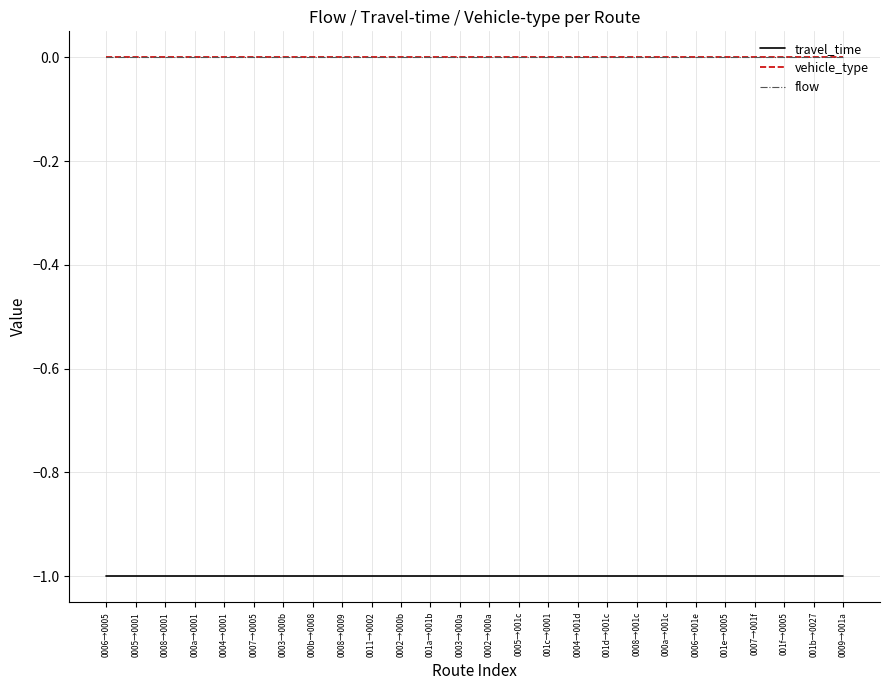

Reading right to left, what are all the values shown in this chart?

travel_time: 0009→001a=-1	001b→0027=-1	001f→0005=-1	0007→001f=-1	001e→0005=-1	0006→001e=-1	000a→001c=-1	0008→001c=-1	001d→001c=-1	0004→001d=-1	001c→0001=-1	0005→001c=-1	0002→000a=-1	0003→000a=-1	001a→001b=-1	0002→000b=-1	0011→0002=-1	0008→0009=-1	000b→0008=-1	0003→000b=-1	0007→0005=-1	0004→0001=-1	000a→0001=-1	0008→0001=-1	0005→0001=-1	0006→0005=-1
vehicle_type: 0009→001a=0	001b→0027=0	001f→0005=0	0007→001f=0	001e→0005=0	0006→001e=0	000a→001c=0	0008→001c=0	001d→001c=0	0004→001d=0	001c→0001=0	0005→001c=0	0002→000a=0	0003→000a=0	001a→001b=0	0002→000b=0	0011→0002=0	0008→0009=0	000b→0008=0	0003→000b=0	0007→0005=0	0004→0001=0	000a→0001=0	0008→0001=0	0005→0001=0	0006→0005=0
flow: 0009→001a=0	001b→0027=0	001f→0005=0	0007→001f=0	001e→0005=0	0006→001e=0	000a→001c=0	0008→001c=0	001d→001c=0	0004→001d=0	001c→0001=0	0005→001c=0	0002→000a=0	0003→000a=0	001a→001b=0	0002→000b=0	0011→0002=0	0008→0009=0	000b→0008=0	0003→000b=0	0007→0005=0	0004→0001=0	000a→0001=0	0008→0001=0	0005→0001=0	0006→0005=0